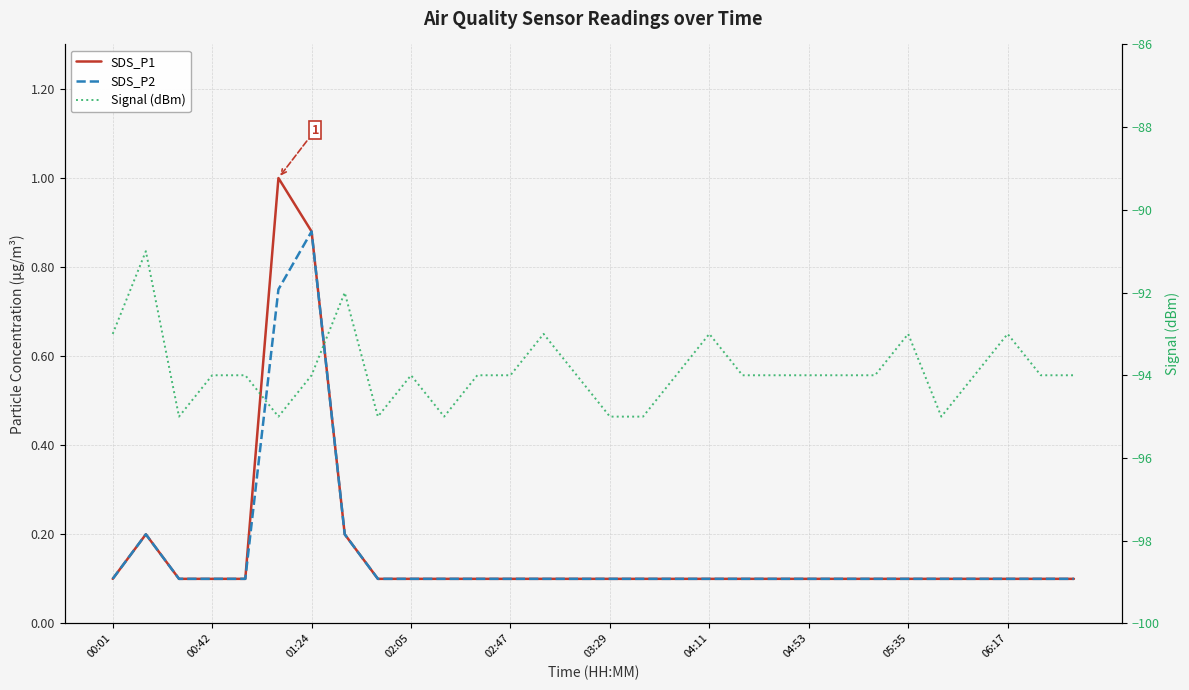

In Signal (dBm), how many points are lower than both neighbors (excluding endpoints)?

5